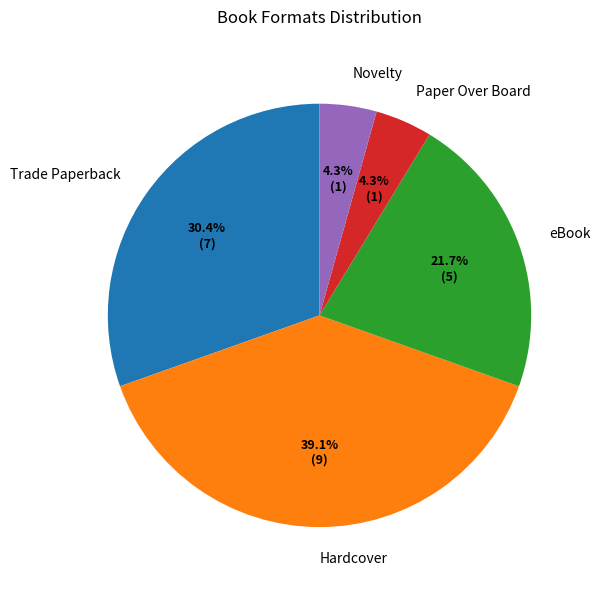

Does Trade Paperback represent more than half of the total?

No